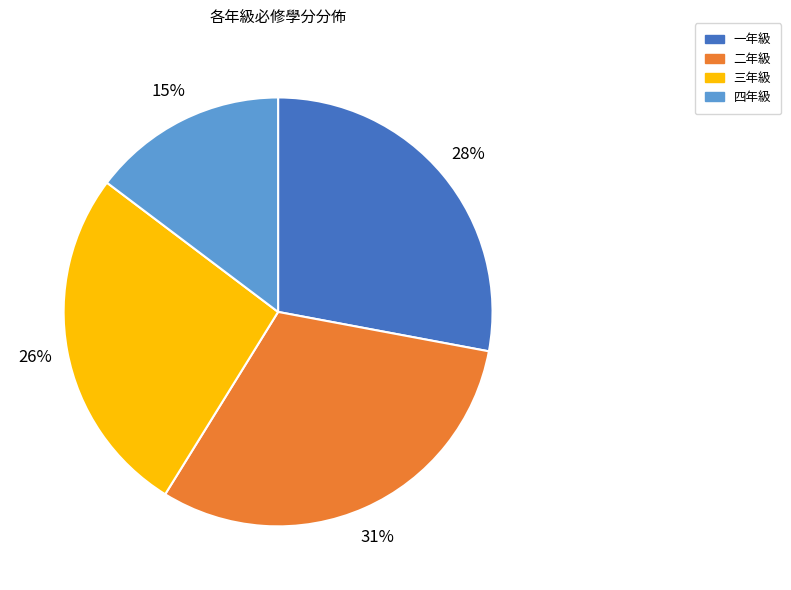

The 三年級 slice represents 38% of the pie. True or false?

False